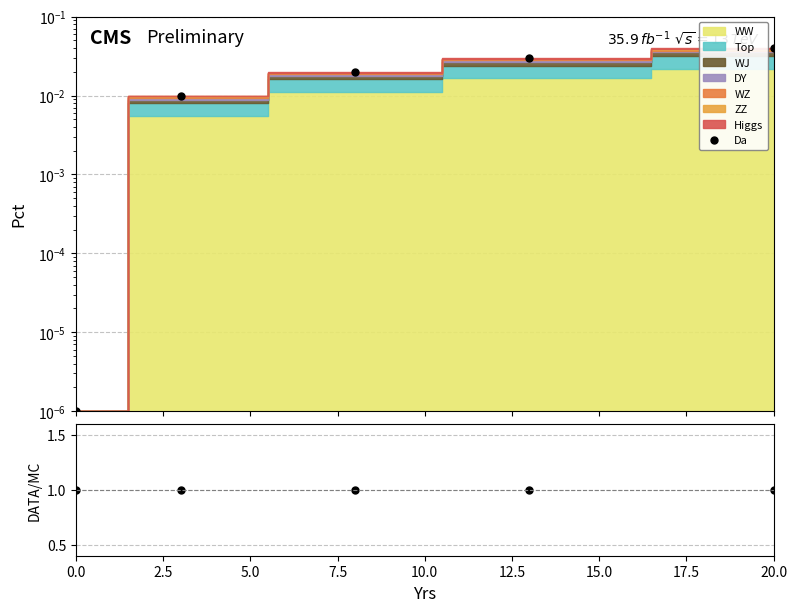

The chart shows a value of 0.0 at 20. True or false?

True